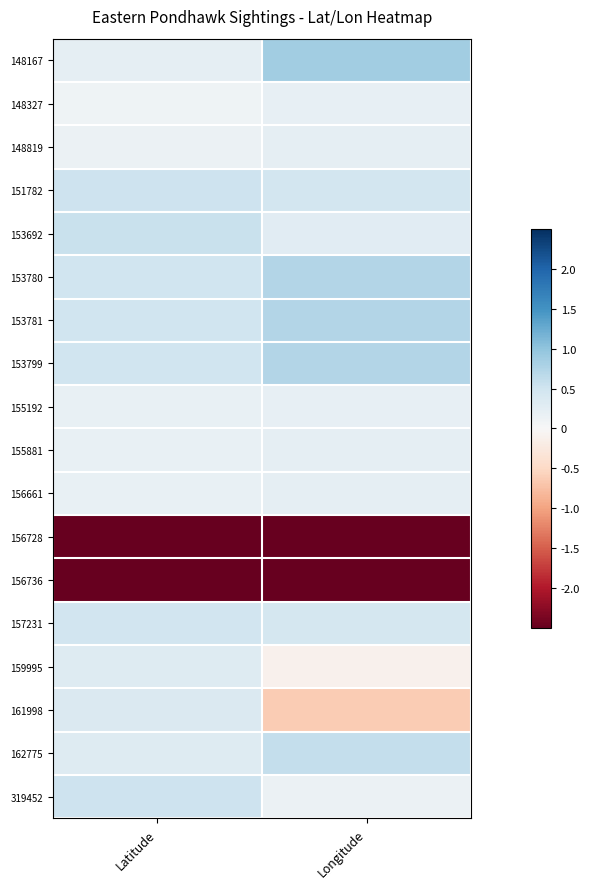

Reading left to right, transcribe all the data shown in this chart.

148167: Latitude=0.2	Longitude=0.9
148327: Latitude=0.1	Longitude=0.2
148819: Latitude=0.1	Longitude=0.2
151782: Latitude=0.5	Longitude=0.5
153692: Latitude=0.6	Longitude=0.3
153780: Latitude=0.5	Longitude=0.7
153781: Latitude=0.5	Longitude=0.7
153799: Latitude=0.5	Longitude=0.7
155192: Latitude=0.2	Longitude=0.2
155881: Latitude=0.2	Longitude=0.2
156661: Latitude=0.2	Longitude=0.2
156728: Latitude=-2.8	Longitude=-2.7
156736: Latitude=-2.8	Longitude=-2.7
157231: Latitude=0.5	Longitude=0.4
159995: Latitude=0.3	Longitude=-0.1
161998: Latitude=0.4	Longitude=-0.6
162775: Latitude=0.3	Longitude=0.6
319452: Latitude=0.5	Longitude=0.1